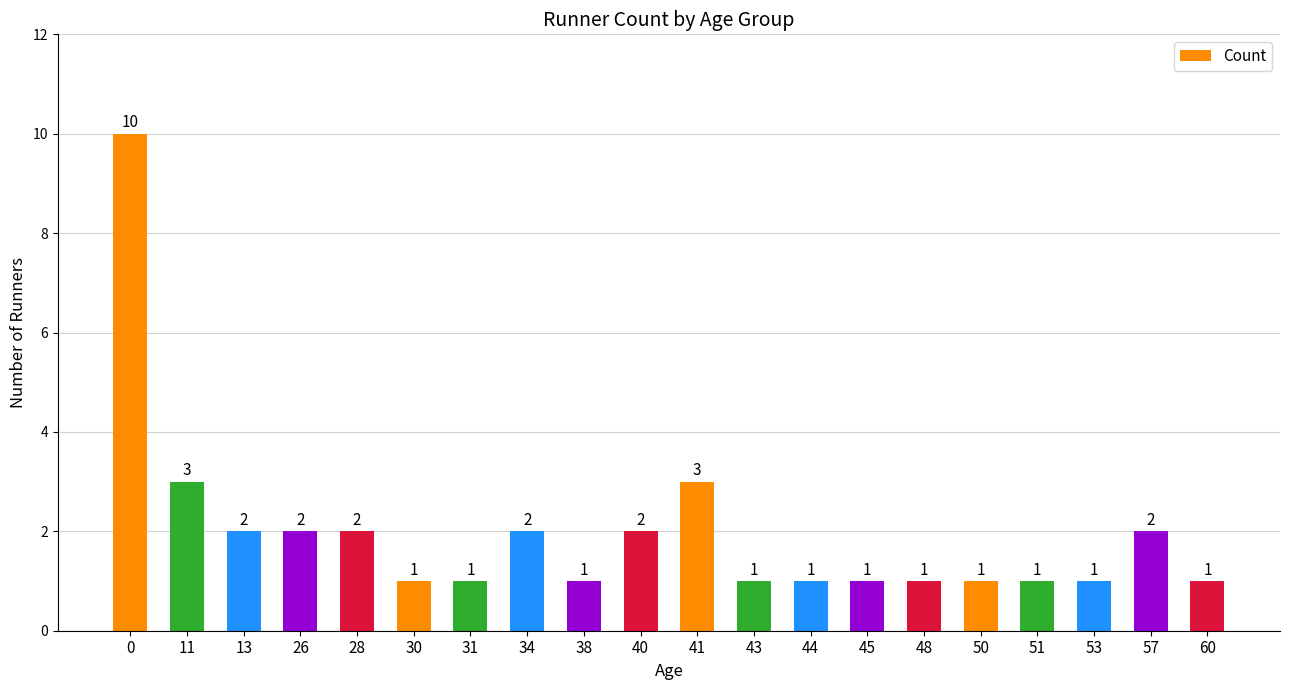

The value at 60 is 1. True or false?

True